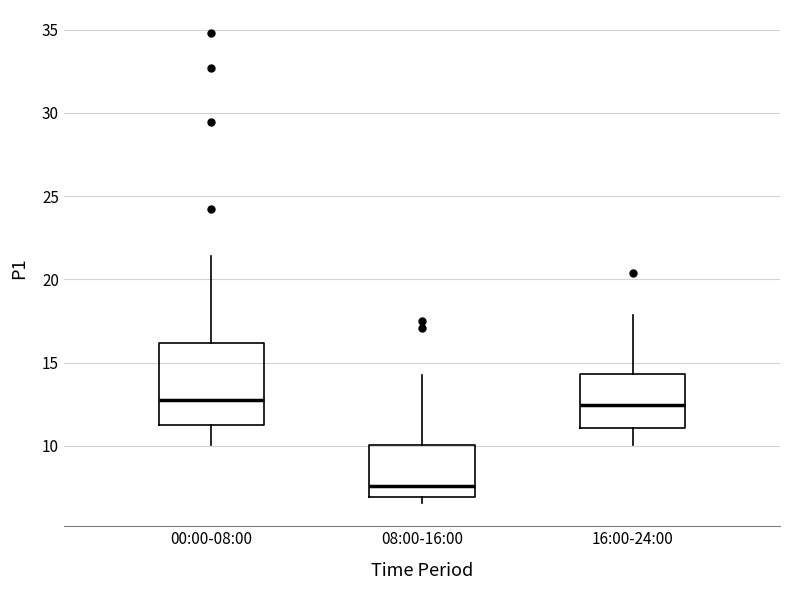

Reading left to right, transcribe this box plot: for each box, give where its median line is, the range the box spans, and where its two whiskers end, as read against the y-axis. The values are not printed on the chart, so give them approximately, as read against the axis.

00:00-08:00: median 12.5, box 11.0 to 16.0, whiskers 10.0 to 21.5
08:00-16:00: median 7.5, box 7.0 to 10.0, whiskers 6.5 to 14.0
16:00-24:00: median 12.5, box 11.0 to 14.5, whiskers 10.0 to 18.0